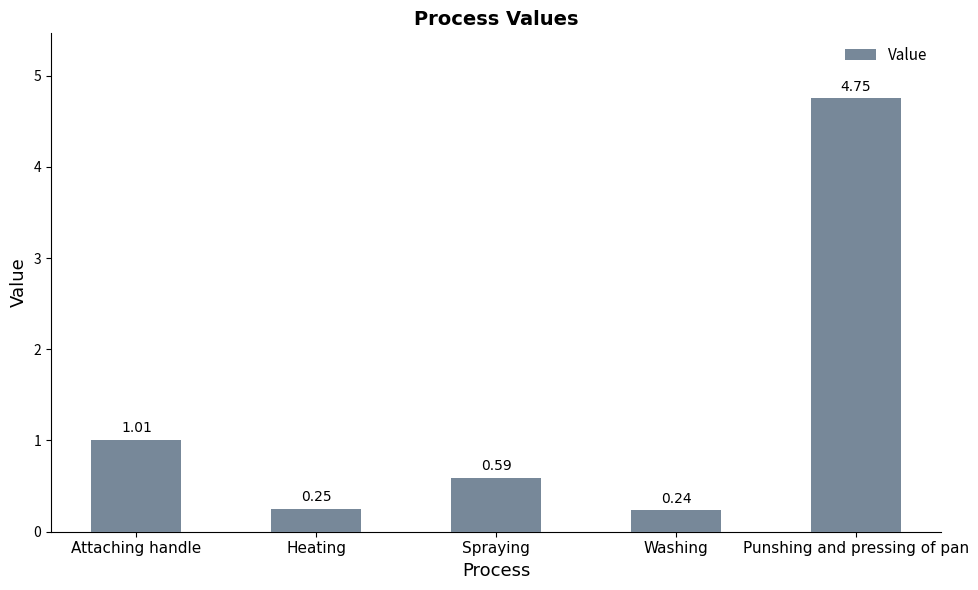

What is the average value?

1.4